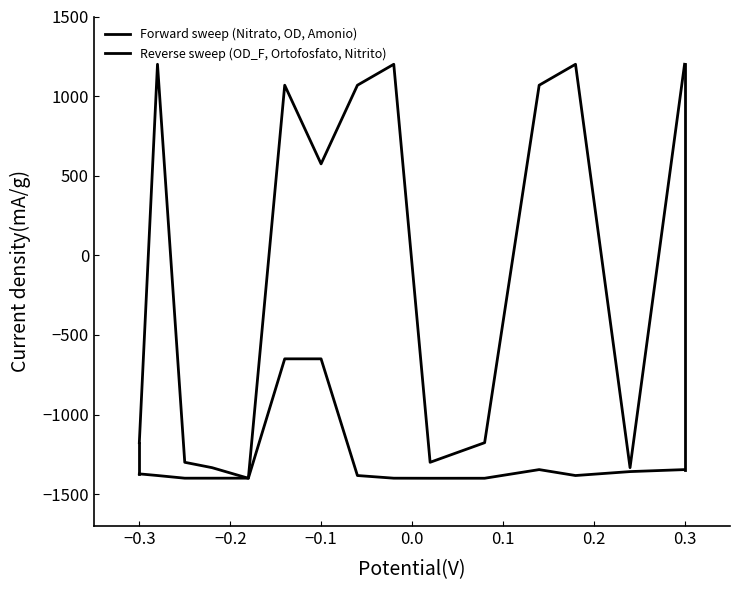

How many lines are shown in the chart?

2